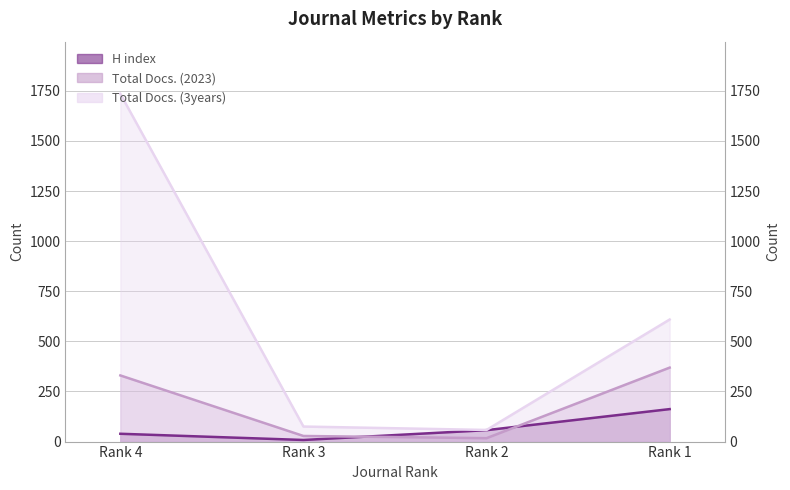

Which category has the lowest value across all series?

Rank 3